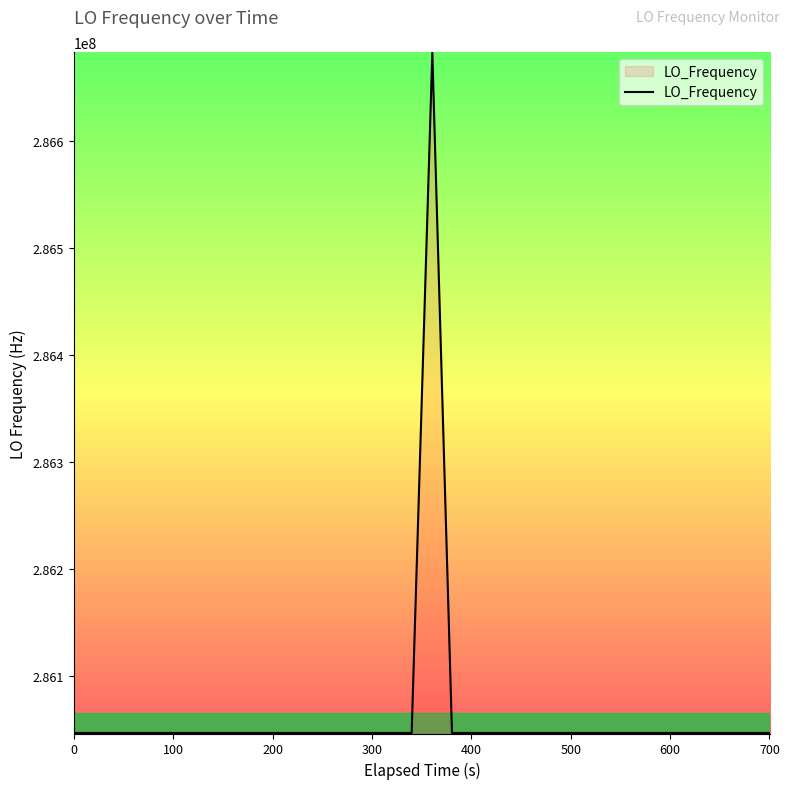

What is the minimum value shown in the chart?

286046998.1